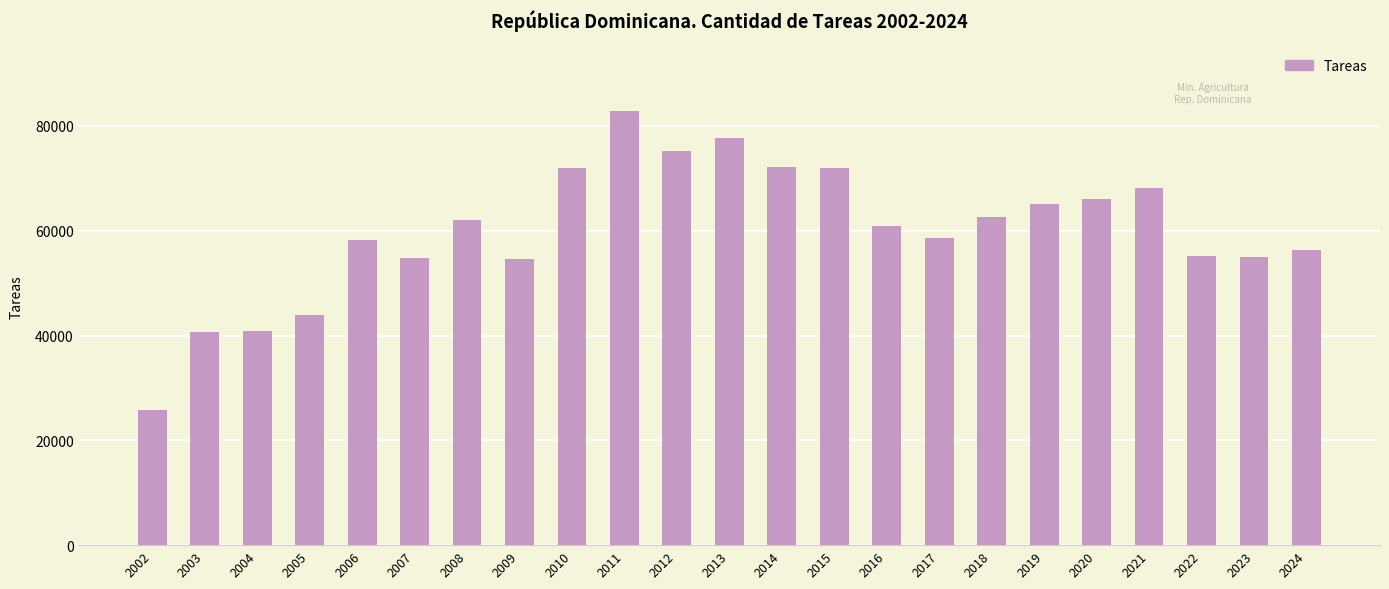

Read the value at 2022.

55241.0